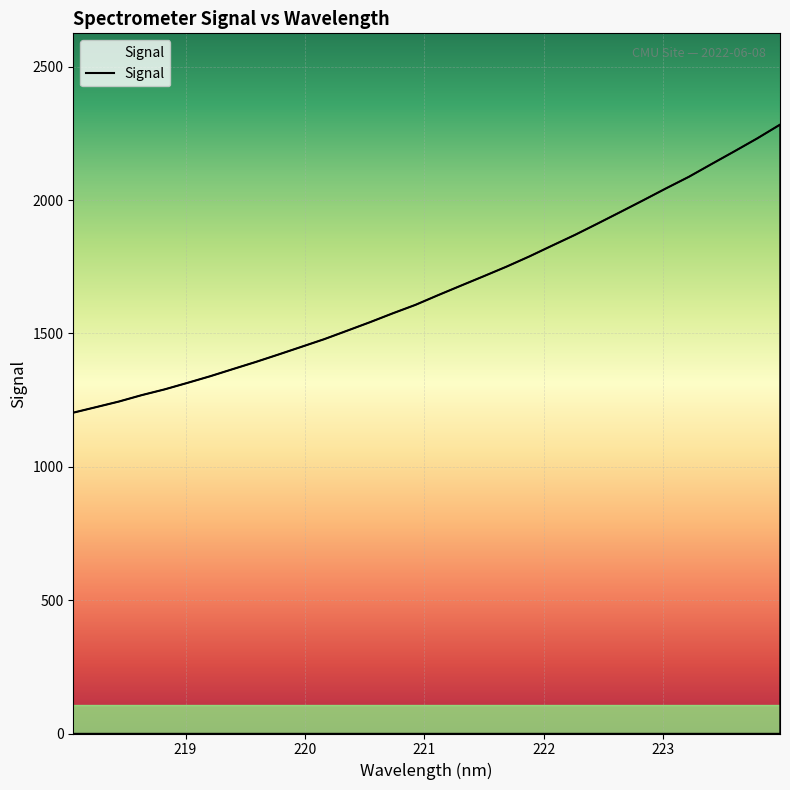

True or false: there are more than 2 points higher than both neighbors.

False